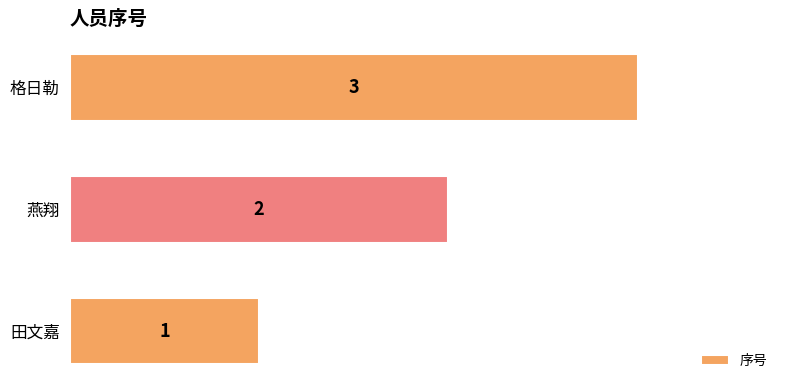

The value at 田文嘉 is 1. True or false?

True